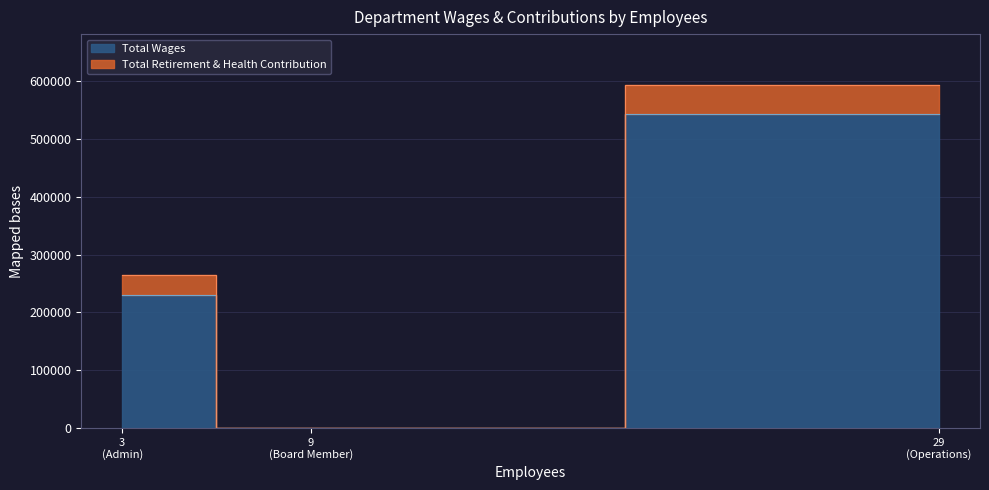

What is the highest value of the Total Retirement & Health Contribution series?

48767